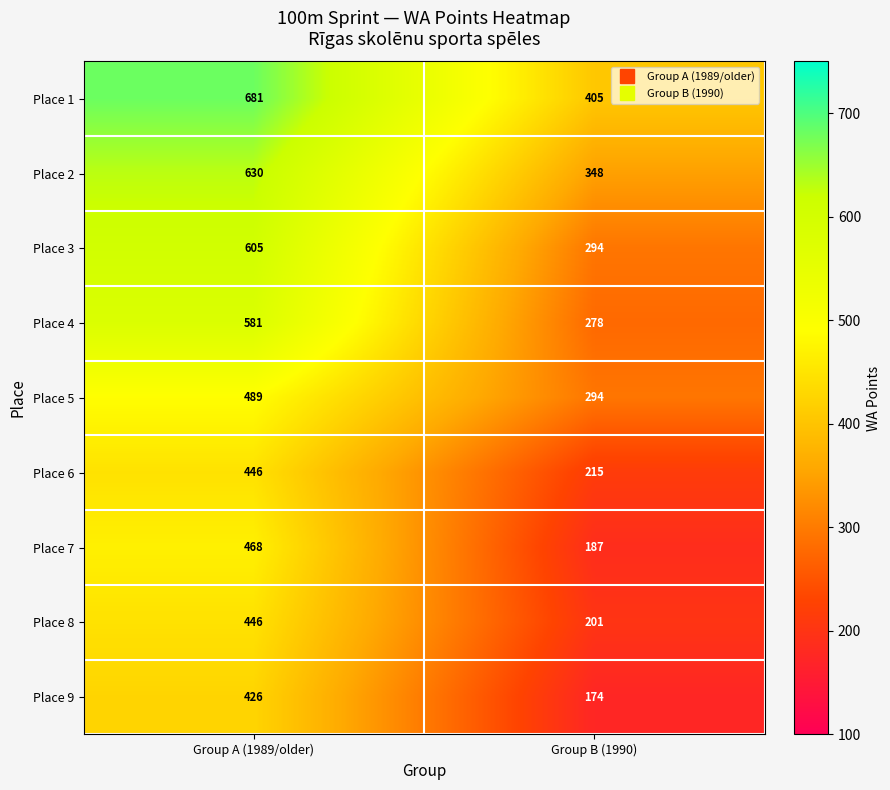

Where is Place 6 nearest to the value 330?

Group B (1990)